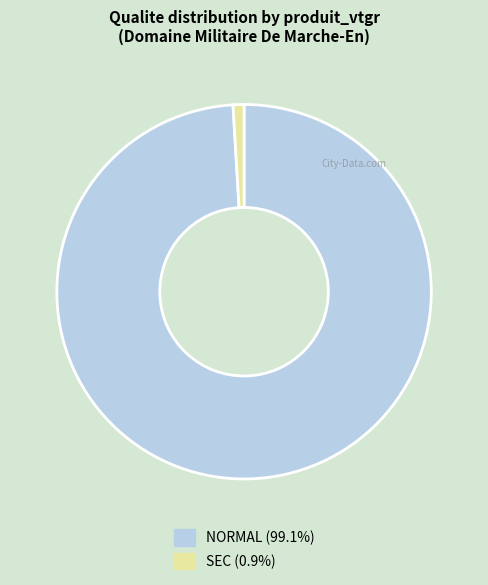

Which category has the smallest portion of the pie?

SEC